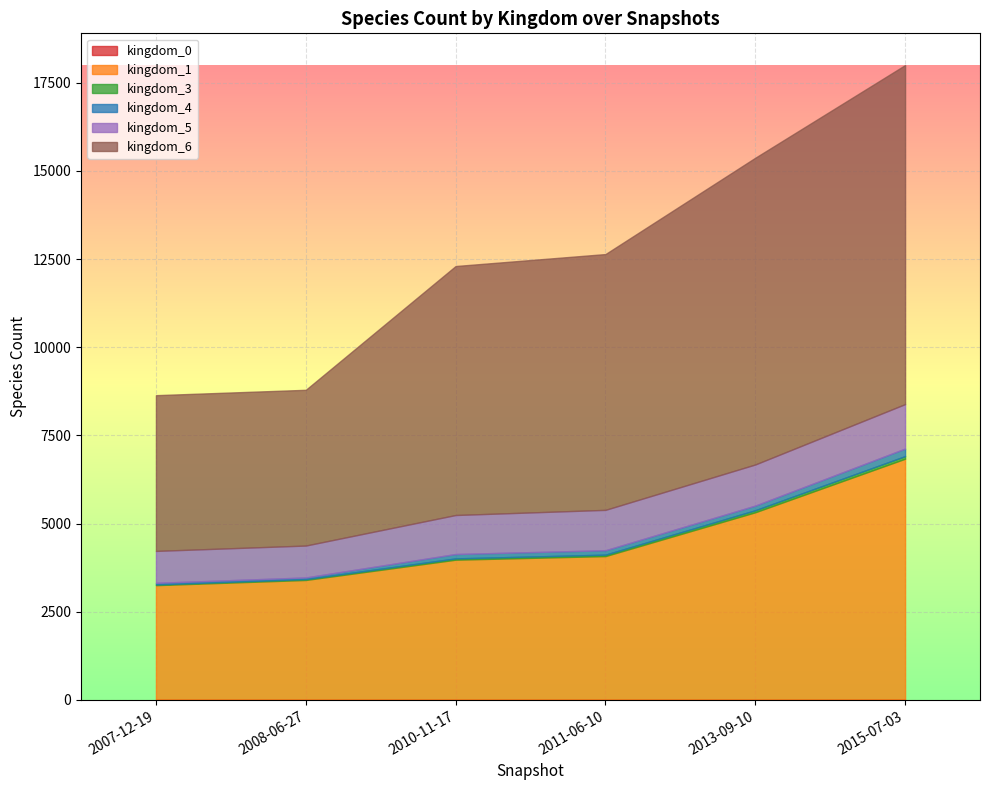

True or false: kingdom_3 and kingdom_5 cross at least once.

False